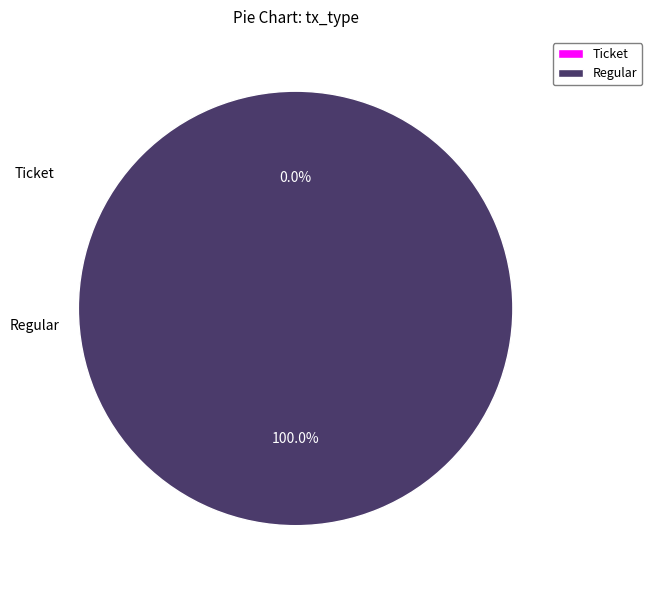

To the nearest percent, what is the combined percentage of Regular and Ticket?

100%